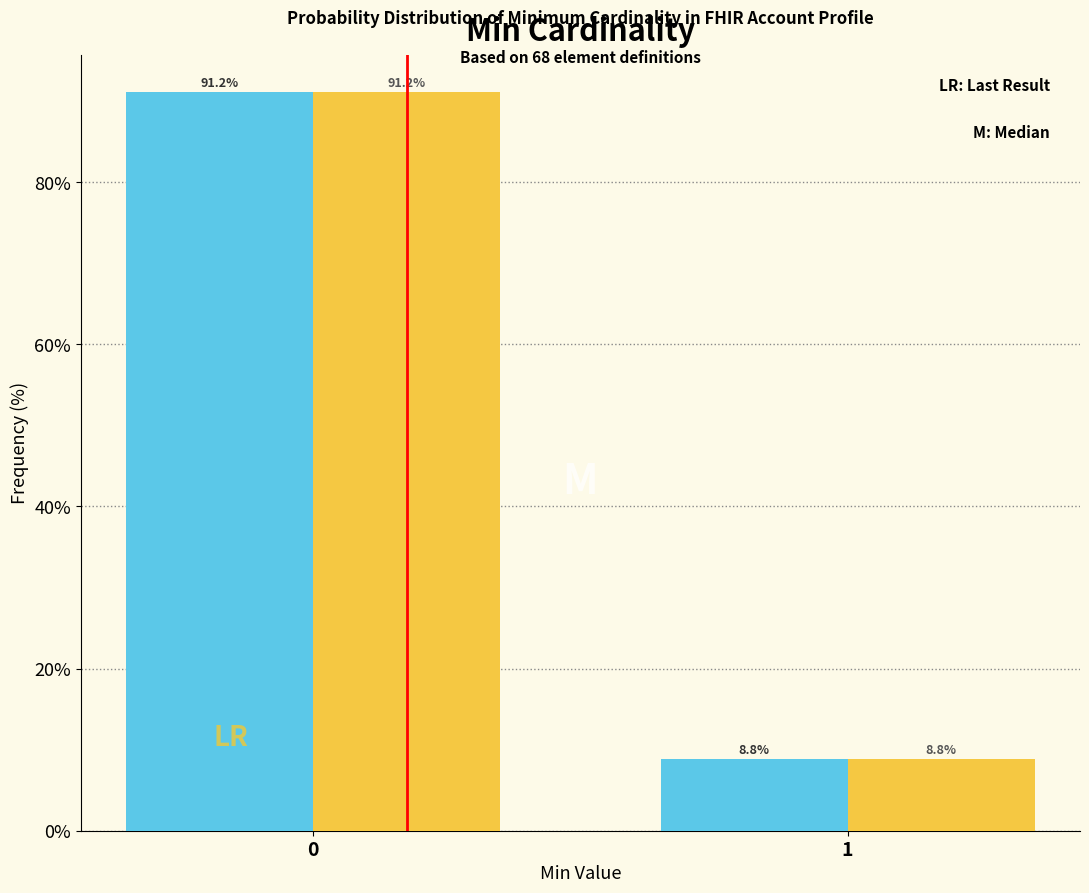

What is the total value across all series at 0?

182.4